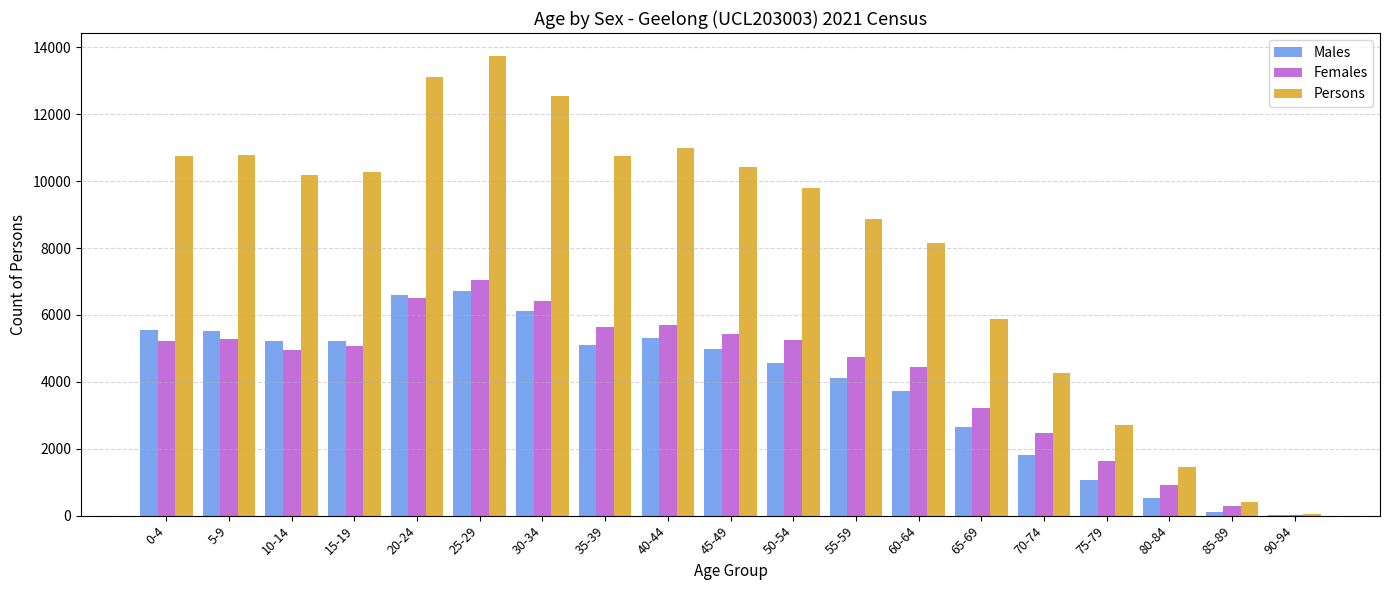

What is the maximum value shown in the chart?

13745